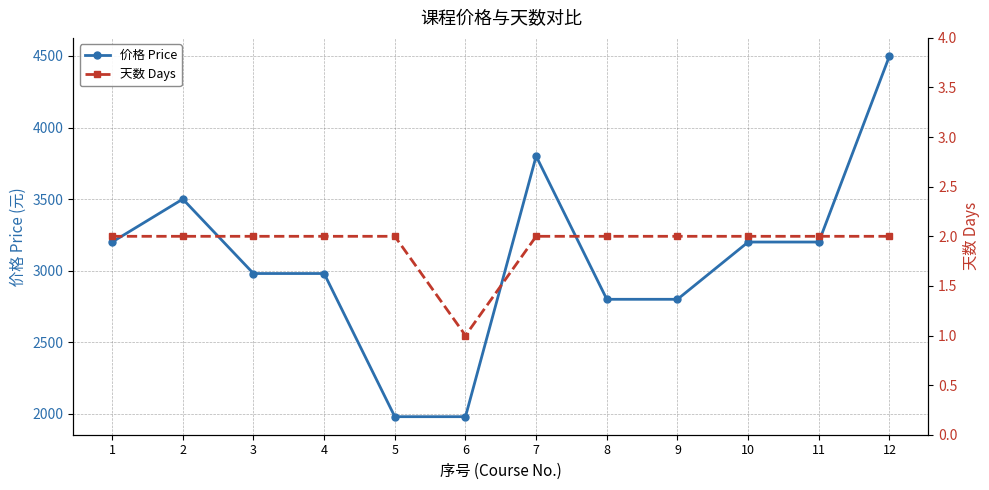

How many values in the 天数 Days series are below 2?

1